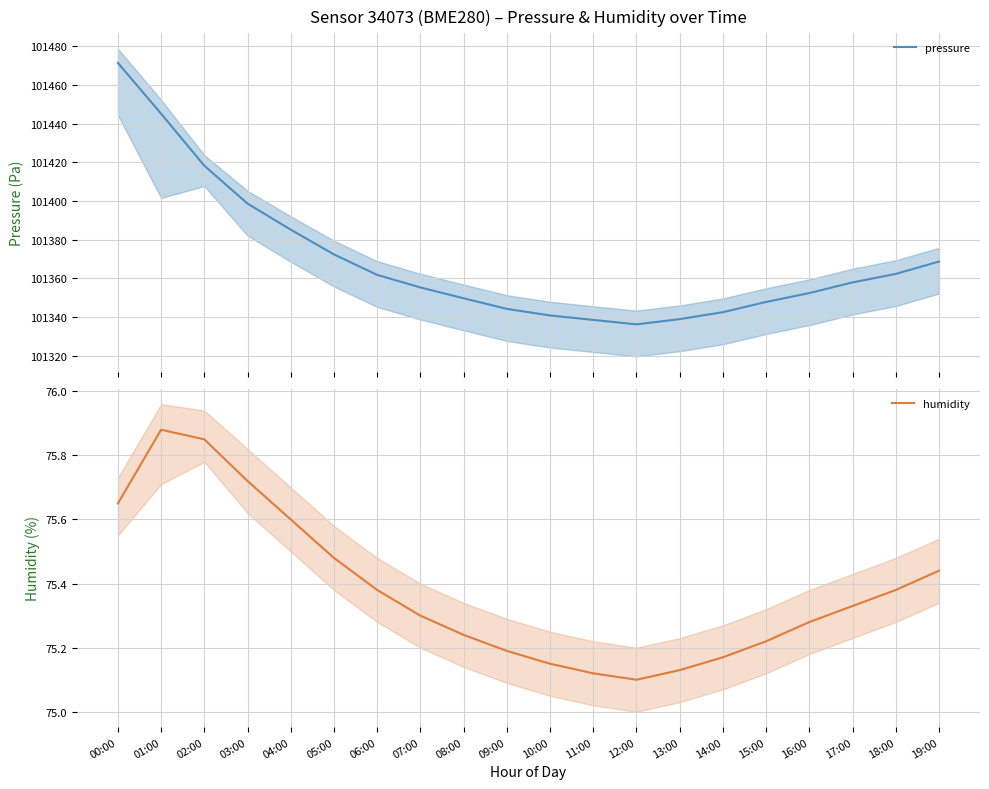

Rank the categories by humidity value from highest to lowest.

01:00, 02:00, 03:00, 00:00, 04:00, 05:00, 19:00, 06:00, 18:00, 17:00, 07:00, 16:00, 08:00, 15:00, 09:00, 14:00, 10:00, 13:00, 11:00, 12:00